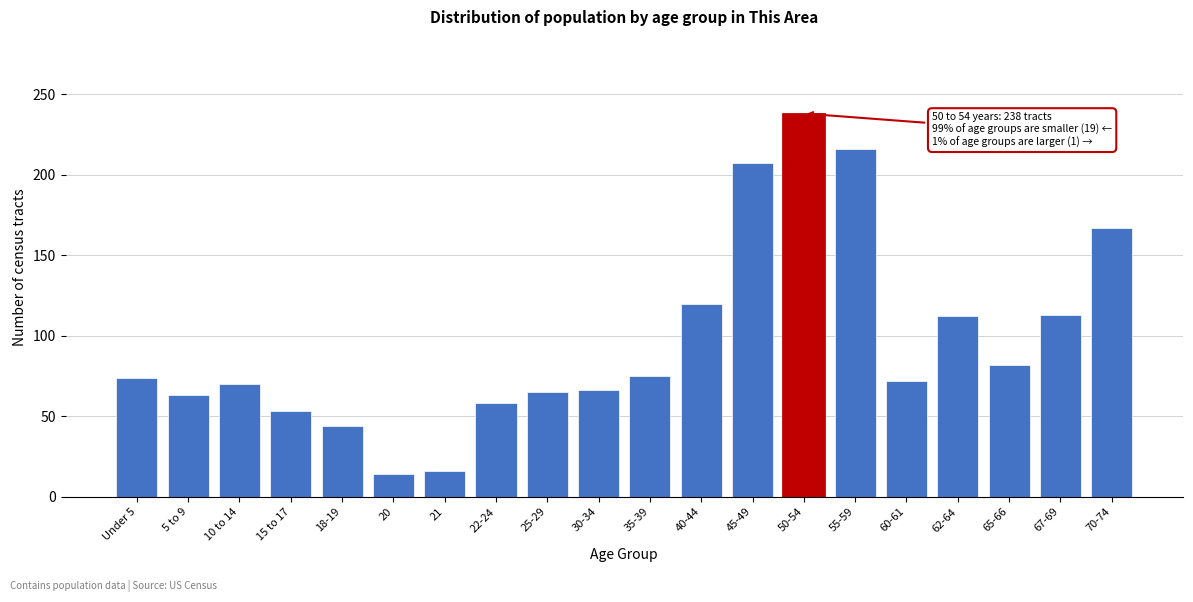

What is the label of the 3rd bar from the left?

10 to 14